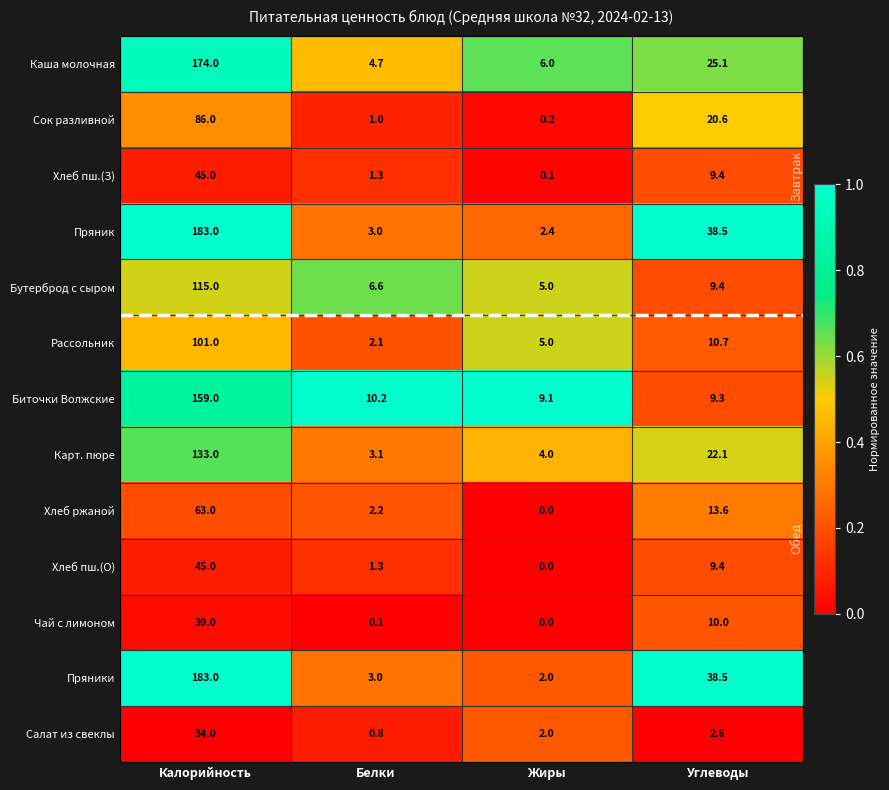

Which label corresponds to the smallest value in the chart?

Жиры